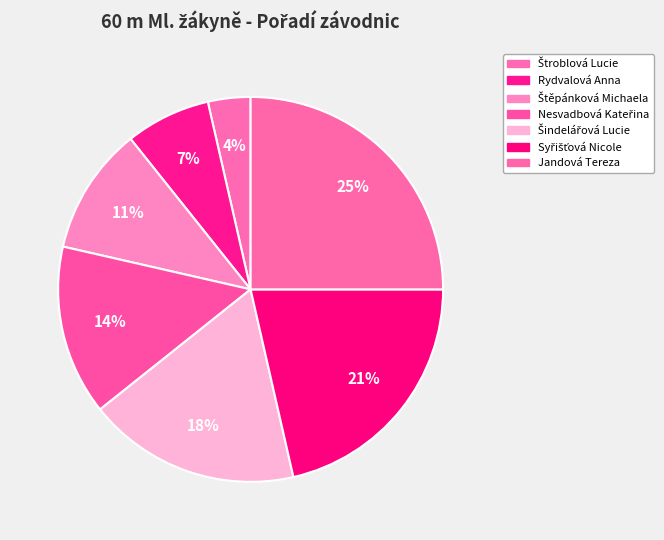

What is the largest slice in the pie chart?

Jandová Tereza